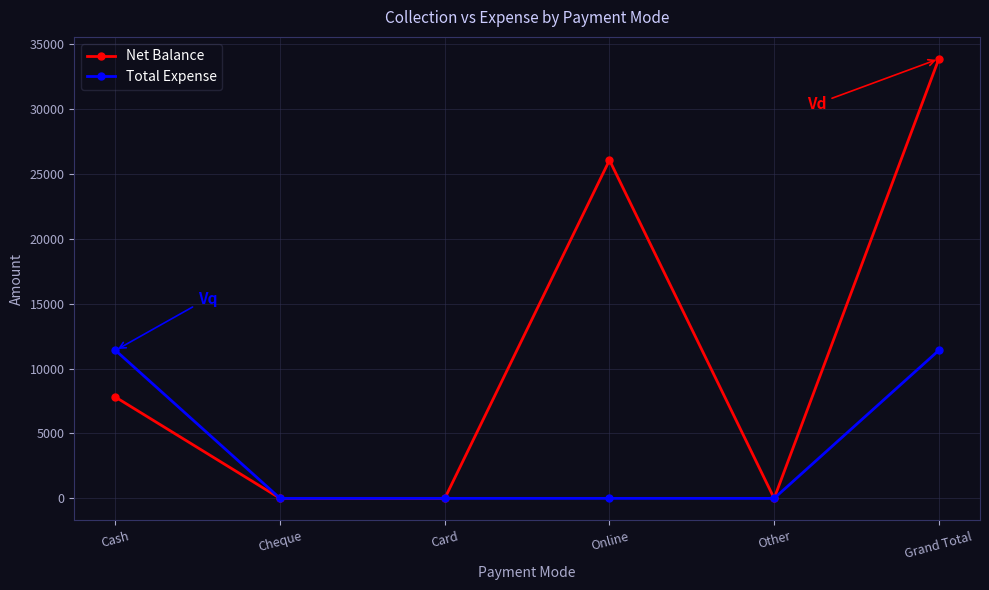

What is the difference between the maximum and minimum values in the Total Expense series?

11400